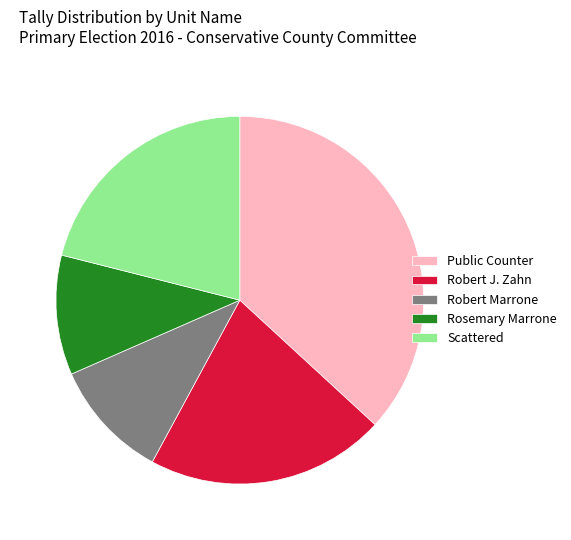

Combined, do Robert Marrone and Public Counter account for over 50%?

No